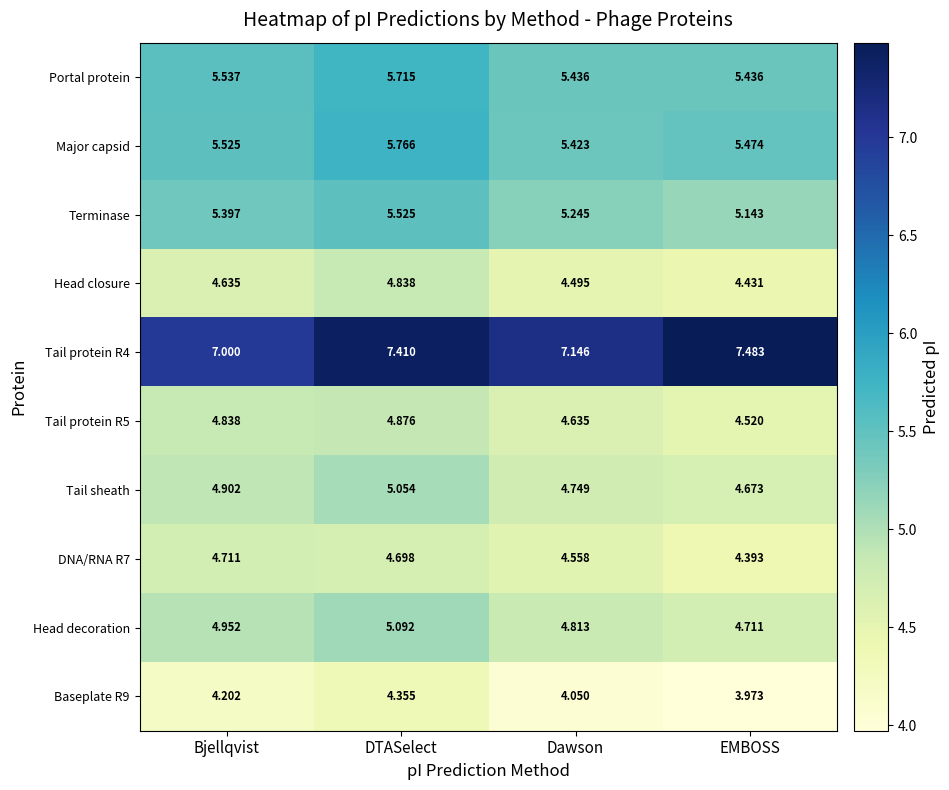

Which label corresponds to the smallest value in the chart?

EMBOSS